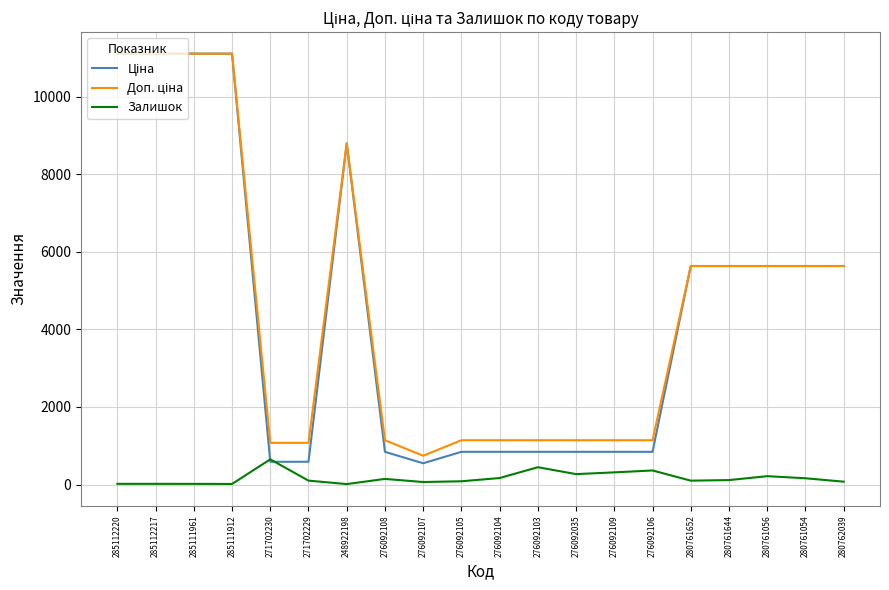

What is the total value across all series at 280761644?

11386.0